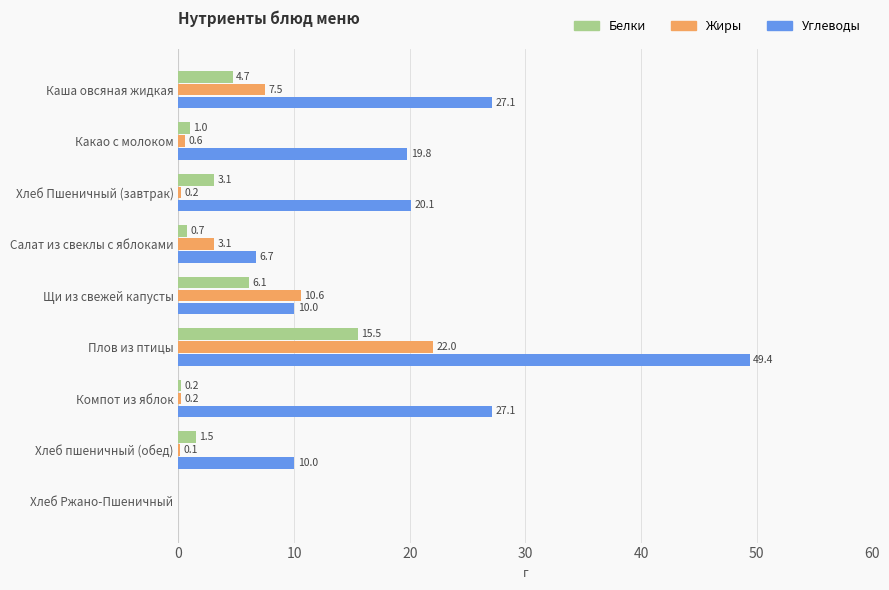

The value of Жиры at Хлеб Ржано-Пшеничный is 11.0. True or false?

False